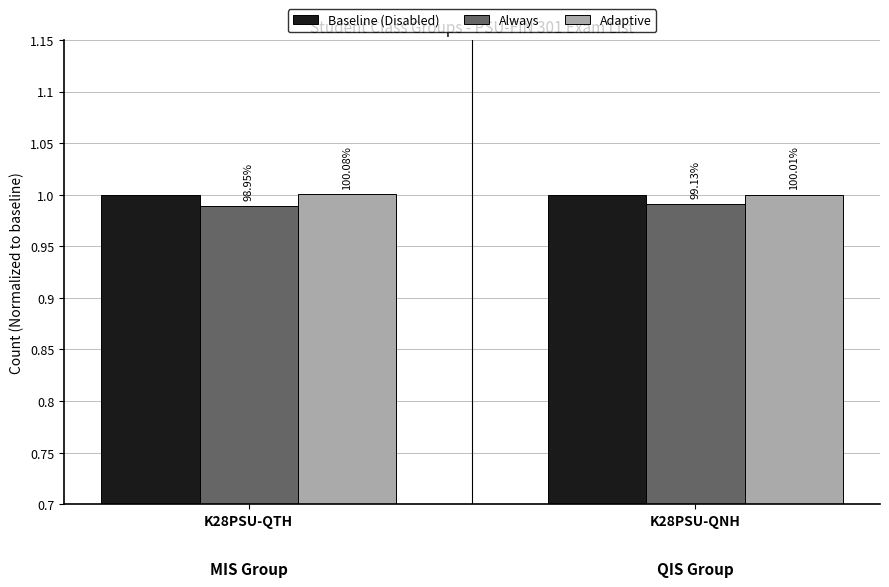

At which label is Adaptive closest to 1?

K28PSU-QNH